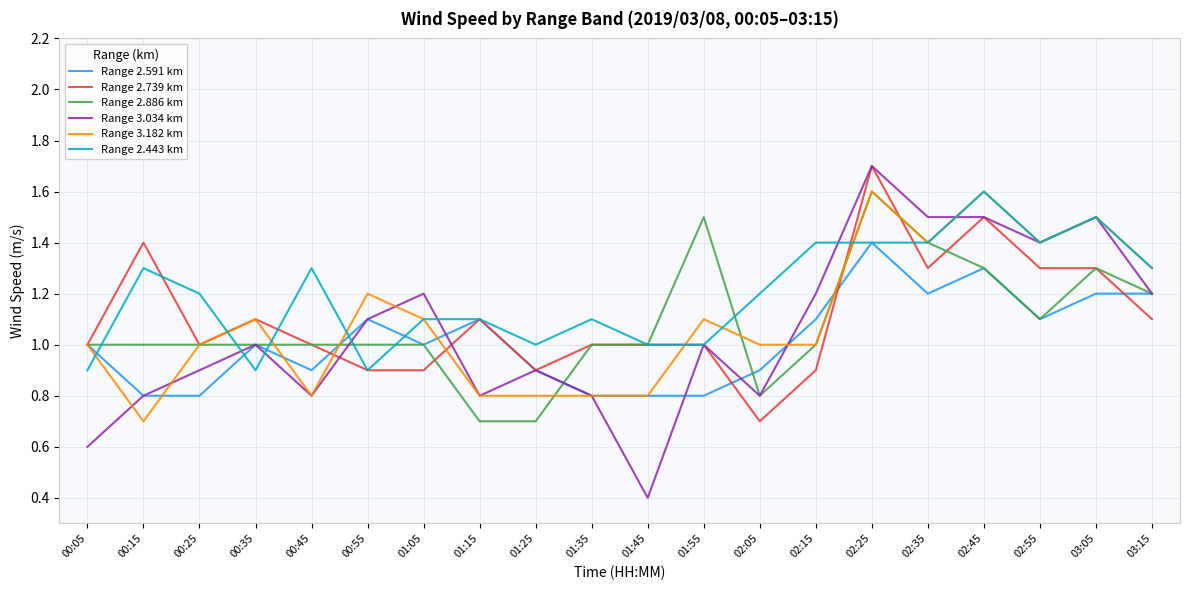

True or false: Range 3.034 km has a value of 0.8 at 02:15.

False